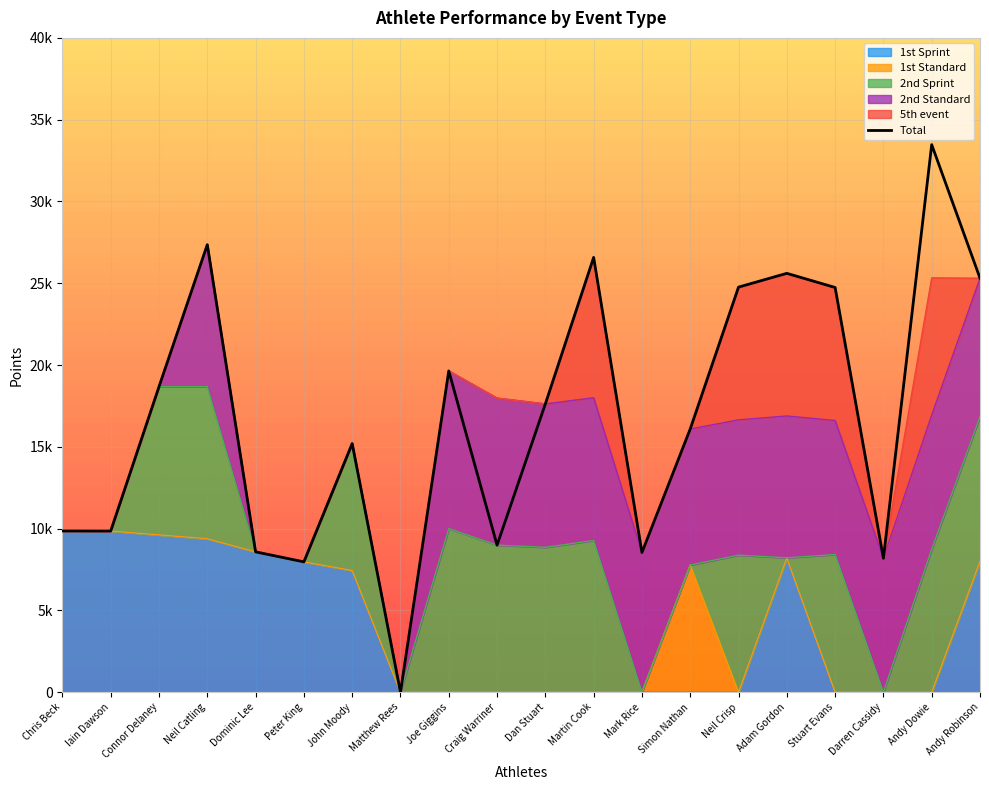

Where is the data nearest to the value 16736?

Simon Nathan